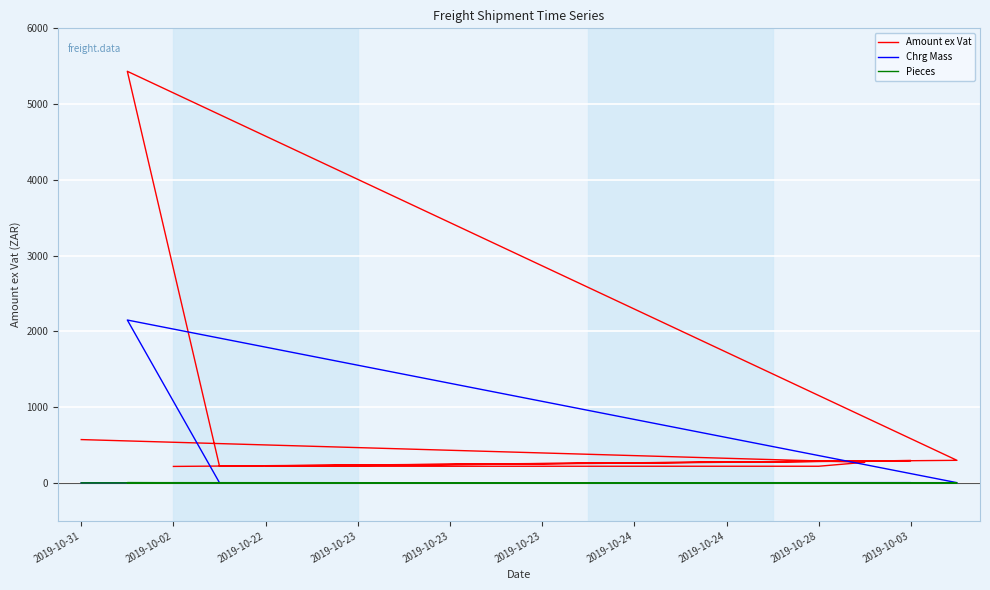

Which series has the widest spread of values?

Amount ex Vat